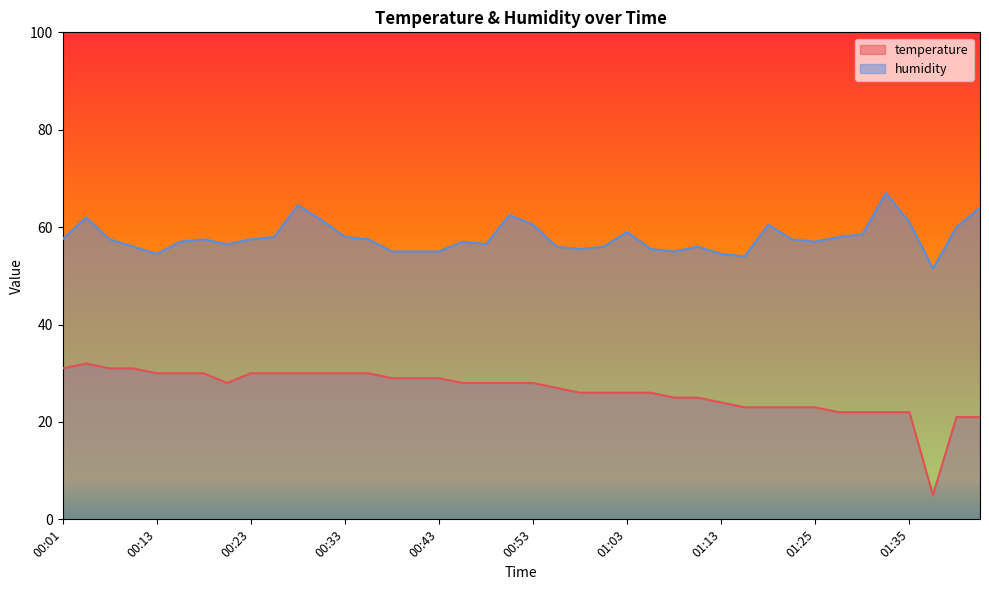

The value of temperature at 00:55 is 11.2. True or false?

False